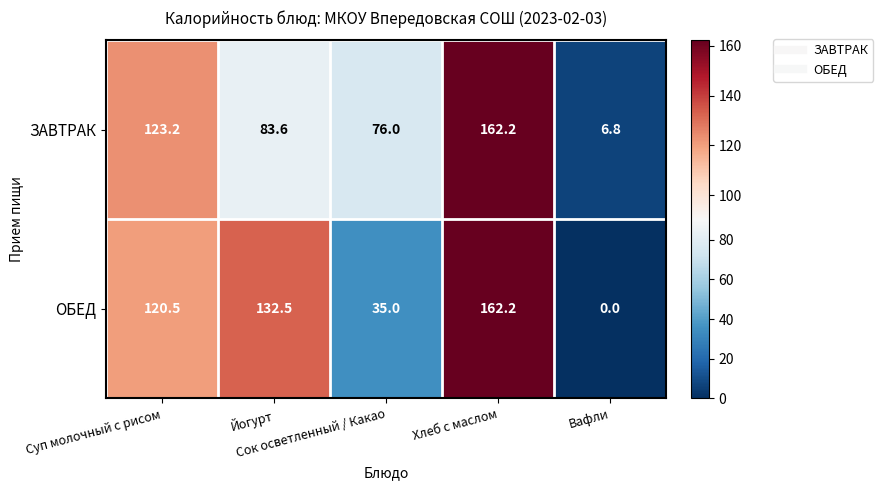

What is the maximum value shown in the chart?

162.2